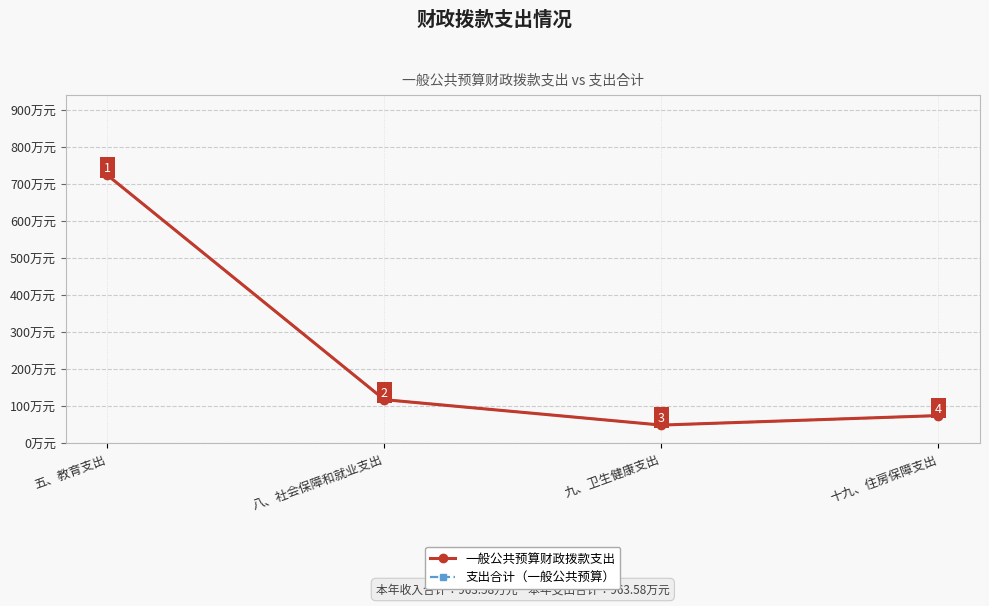

What is the difference between the 支出合计（一般公共预算） values at 十九、住房保障支出 and 九、卫生健康支出?

25.7